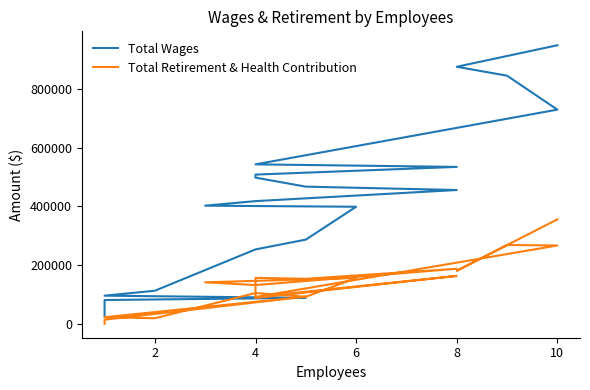

Where is the first local maximum for Total Retirement & Health Contribution?

4